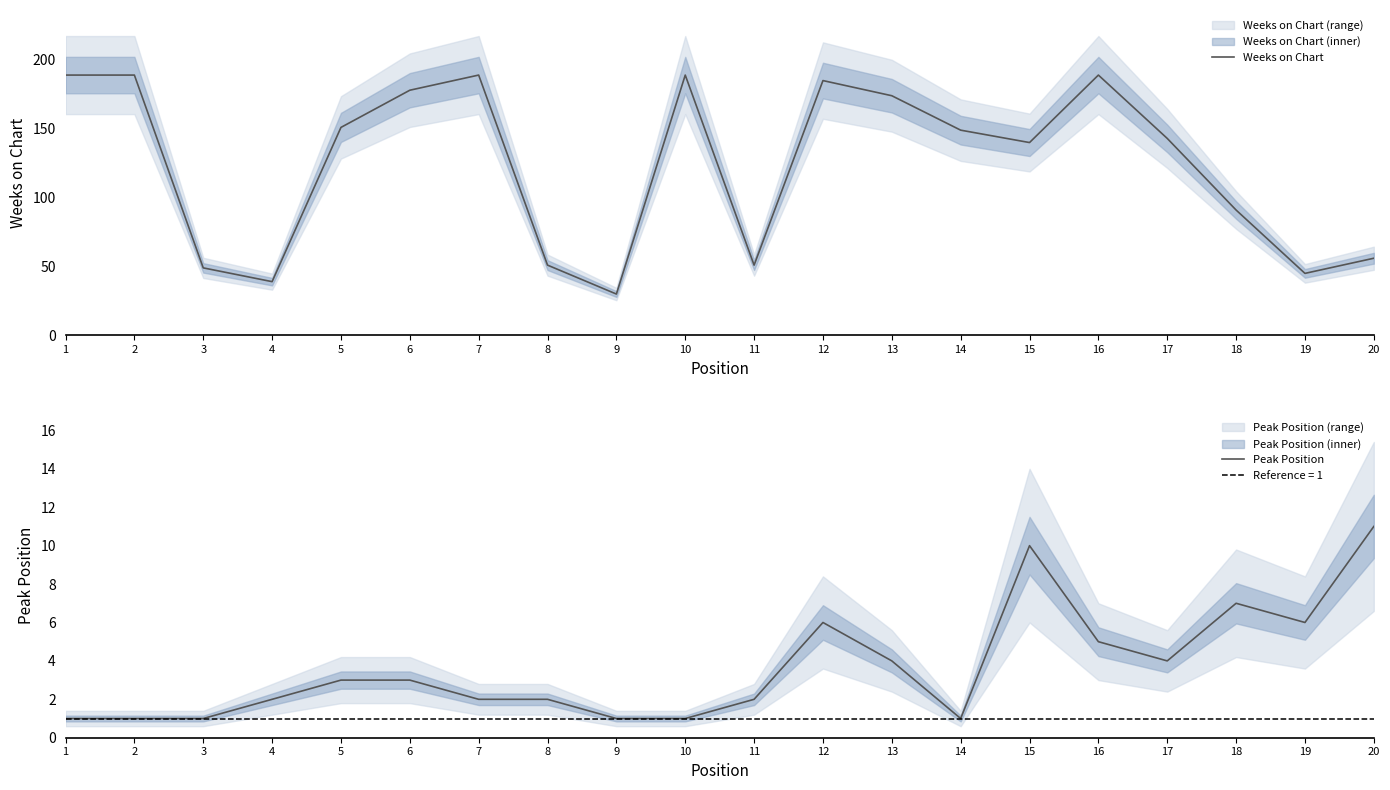

Is this an area chart (filled region under the line)?

No